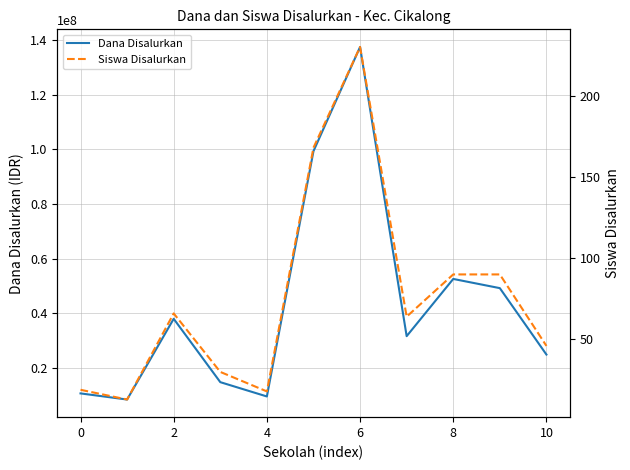

What value does the Dana Disalurkan series have at 0, to the nearest 50?

10500000